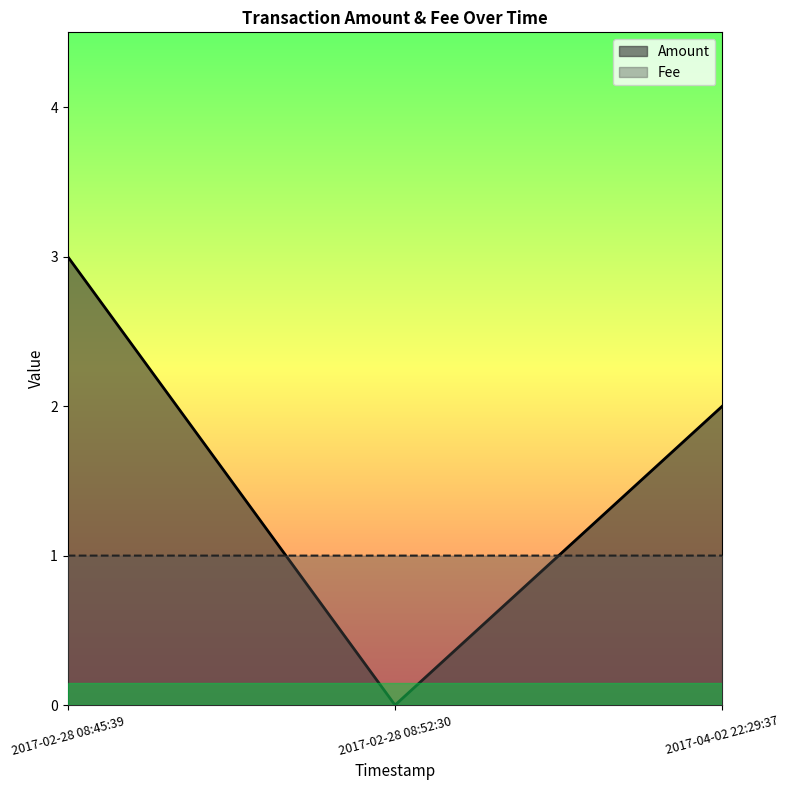

At 2017-04-02 22:29:37, list the series in order from smallest to largest.

Fee, Amount